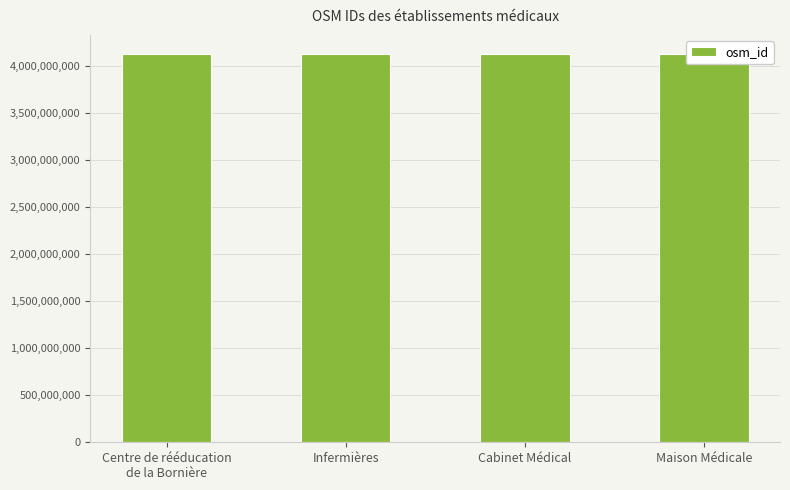

The value at Cabinet Médical is 4122989468. True or false?

True